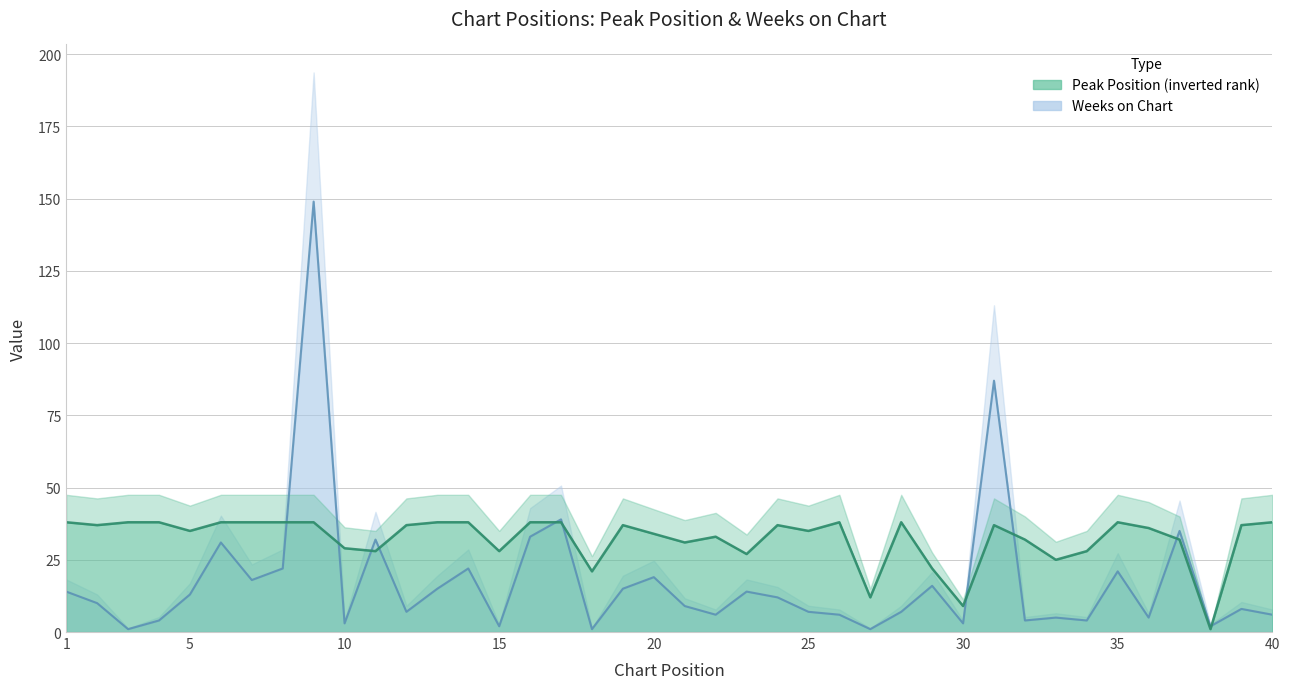

At which category does Weeks on Chart reach its first local peak?

6